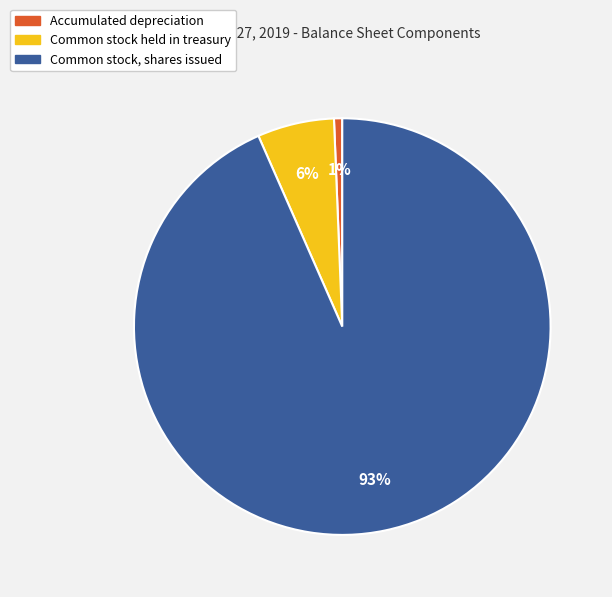

Which slice is the smallest?

Accumulated depreciation